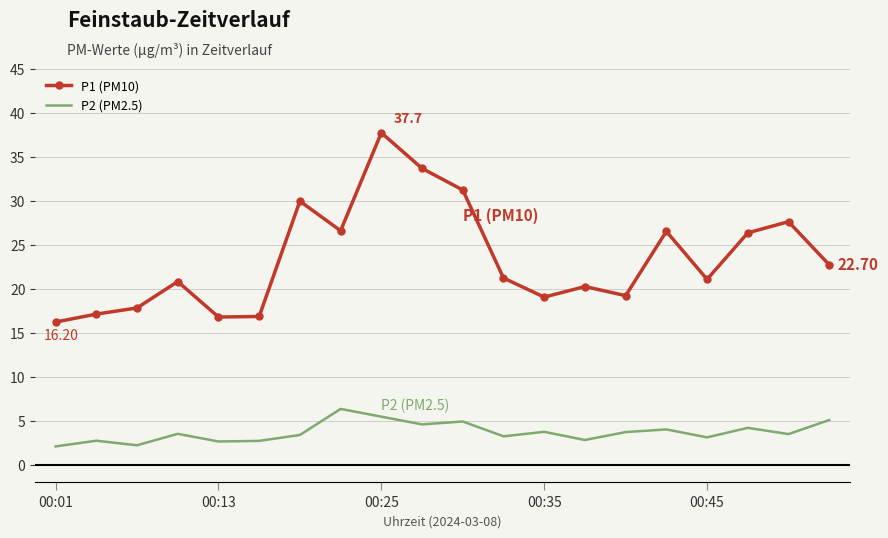

What is the difference between the second highest and minimum values in the P2 (PM2.5) series?

3.4